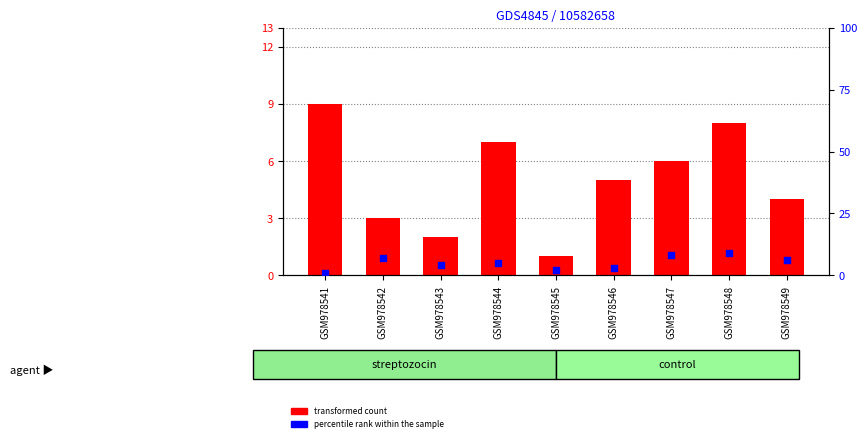

At how many categories does at least one series exceed 4?

7